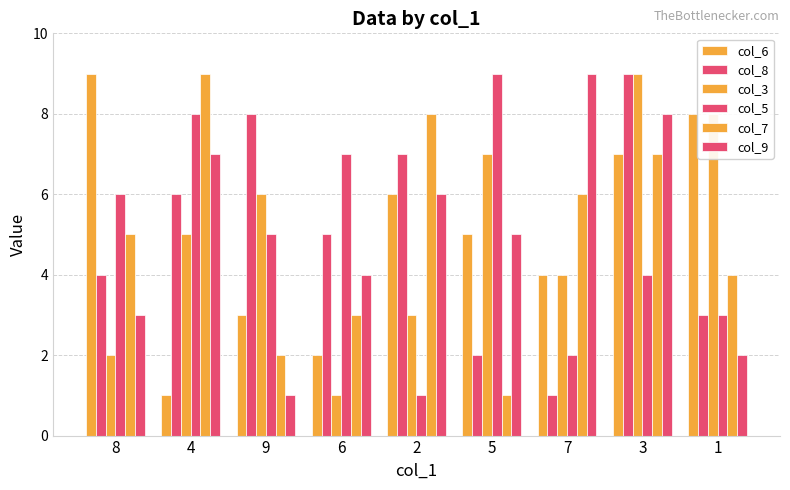

What is the lowest value of the col_9 series?

1